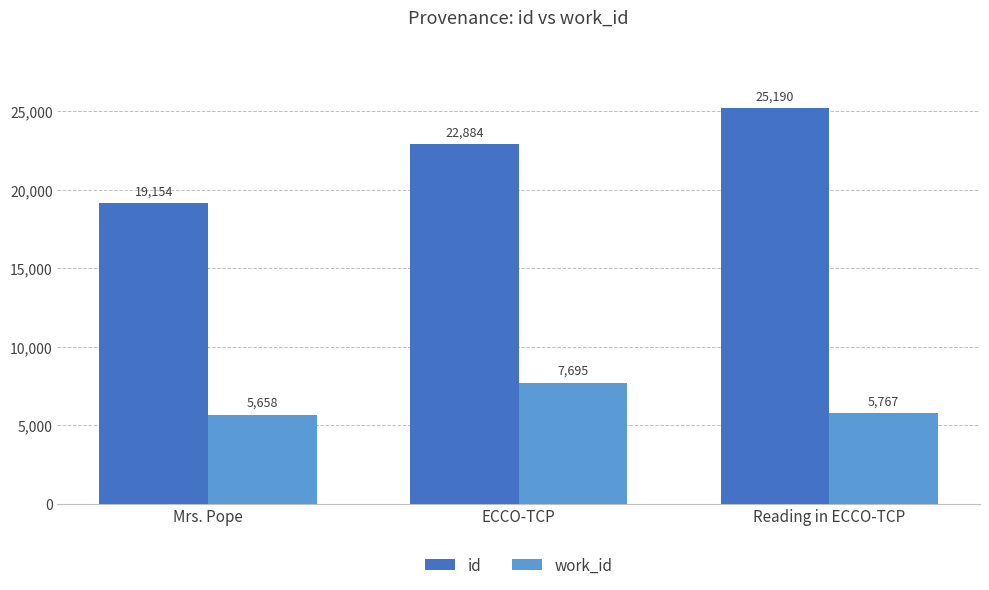

How many groups of bars are there?

3